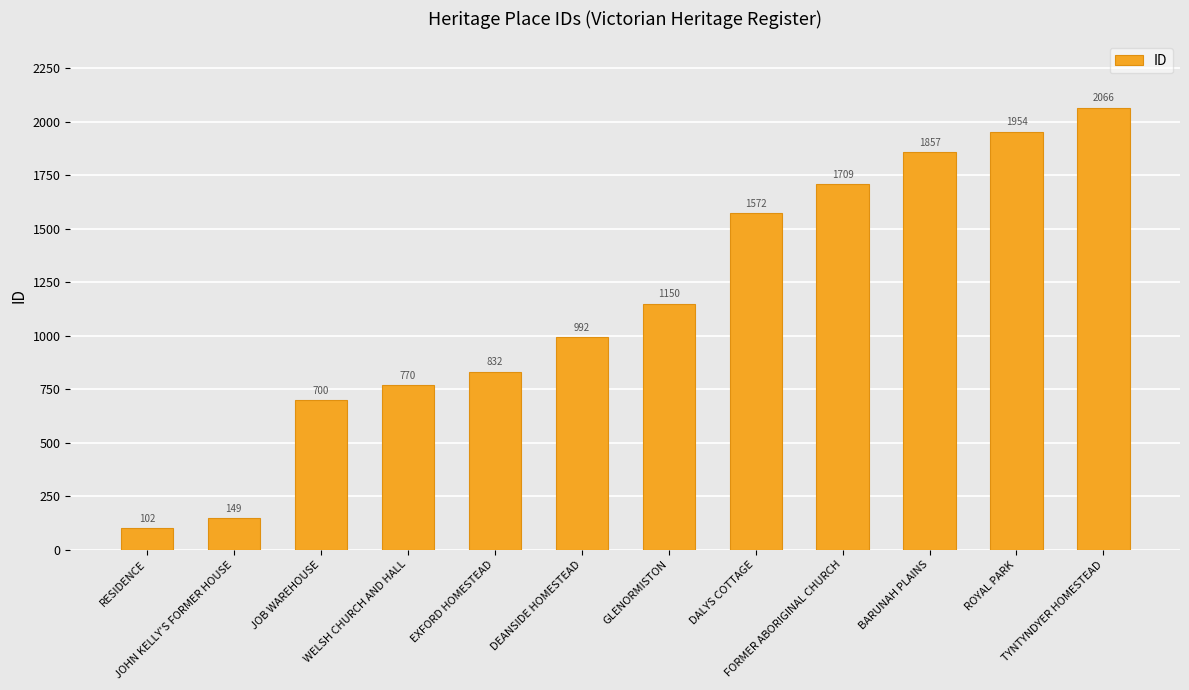

What is the value of the 10th bar from the left?

1857